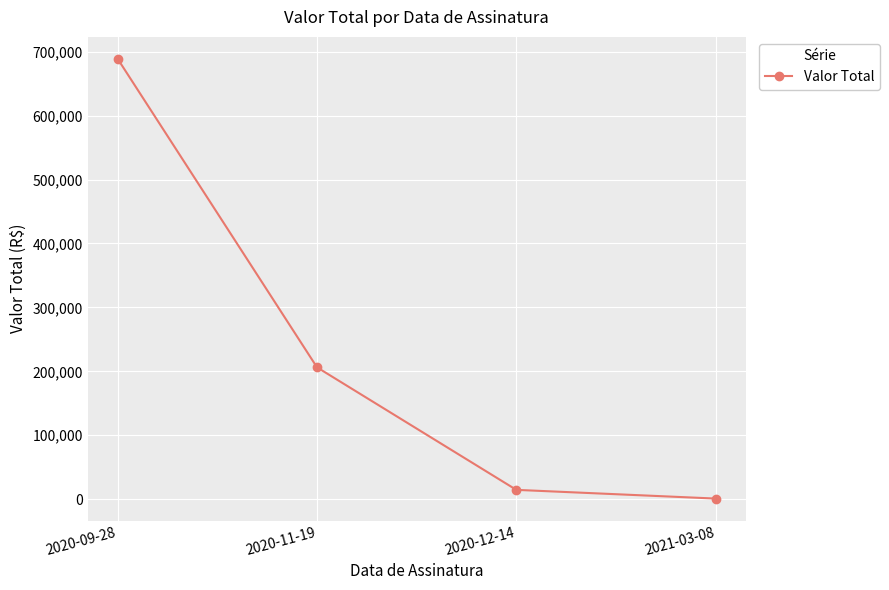

Rank the categories by value from highest to lowest.

2020-09-28, 2020-11-19, 2020-12-14, 2021-03-08